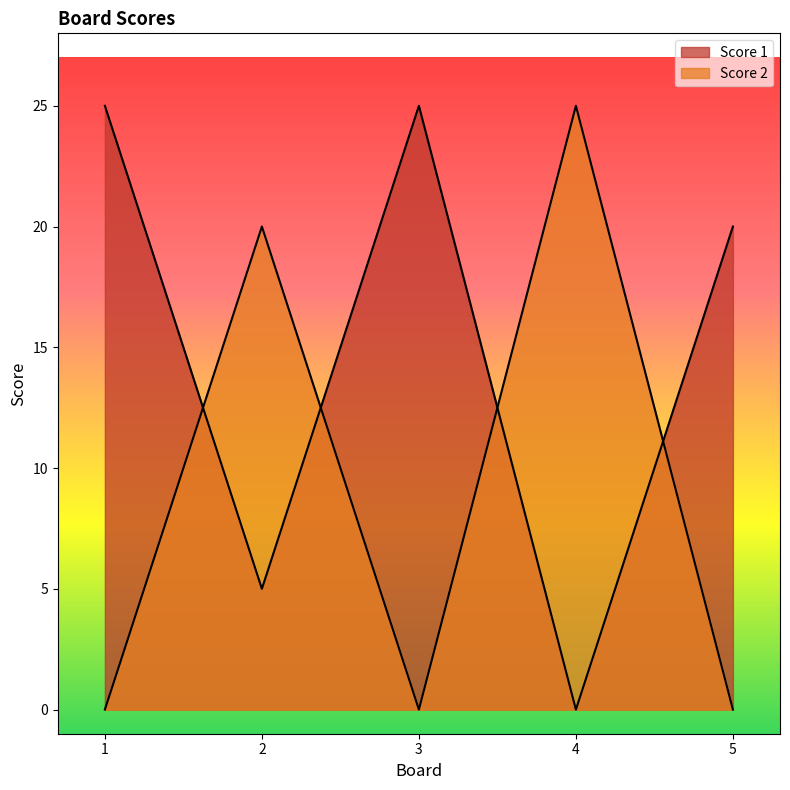

What is the difference between the highest and lowest values at 4?

25